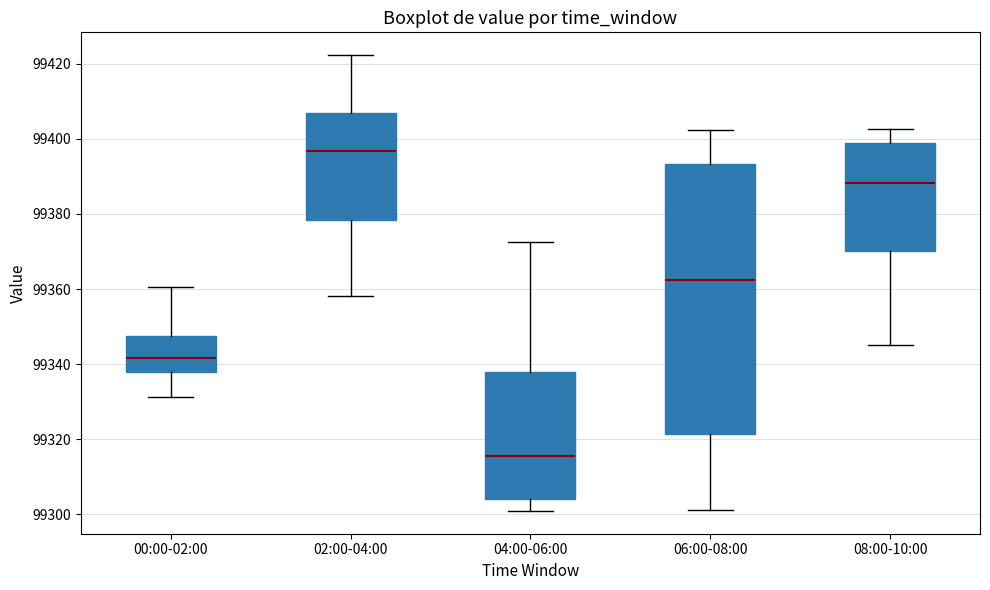

Comparing the boxes themselves (not the whiskers), which one is the tallest?

06:00-08:00